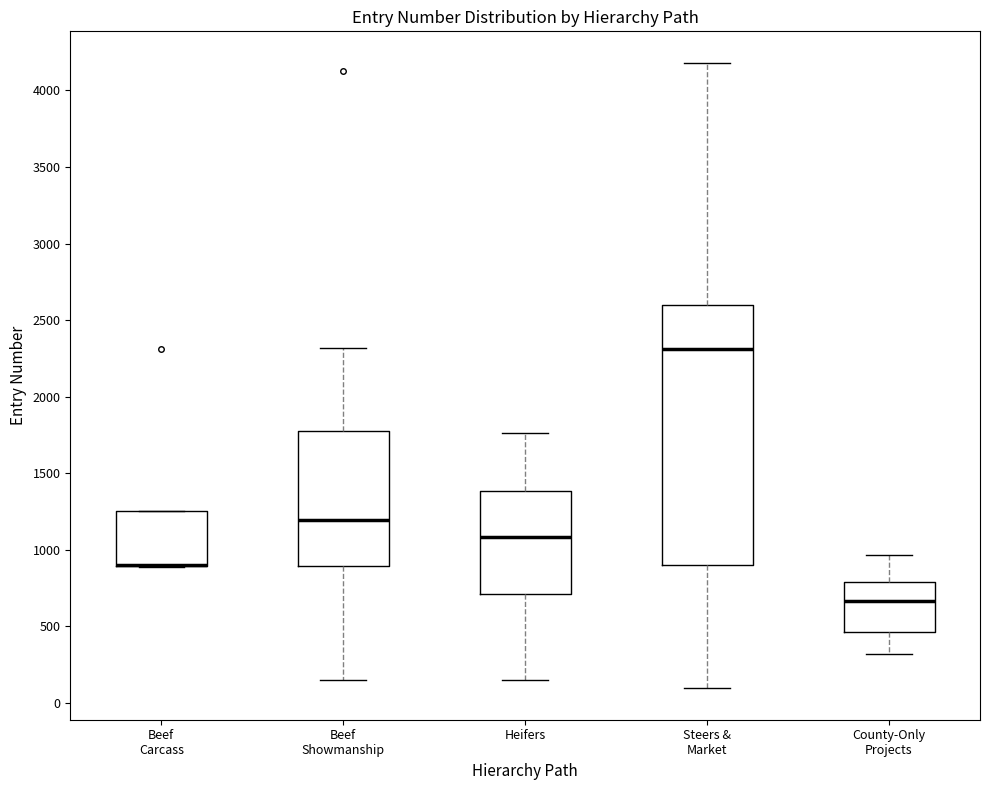

Reading left to right, read every box against the y-axis: the position of its median line, the range the box covers, and the ends of its whiskers. The values are not printed on the chart, so give them approximately, as read against the axis.

Beef Carcass: median 900 (drawn on the box's lower edge), box 900 to 1250, whiskers 900 to 1250
Beef Showmanship: median 1200, box 900 to 1800, whiskers 150 to 2300
Heifers: median 1100, box 700 to 1400, whiskers 150 to 1750
Steers & Market: median 2300, box 900 to 2600, whiskers 100 to 4200
County-Only Projects: median 650, box 450 to 800, whiskers 300 to 950